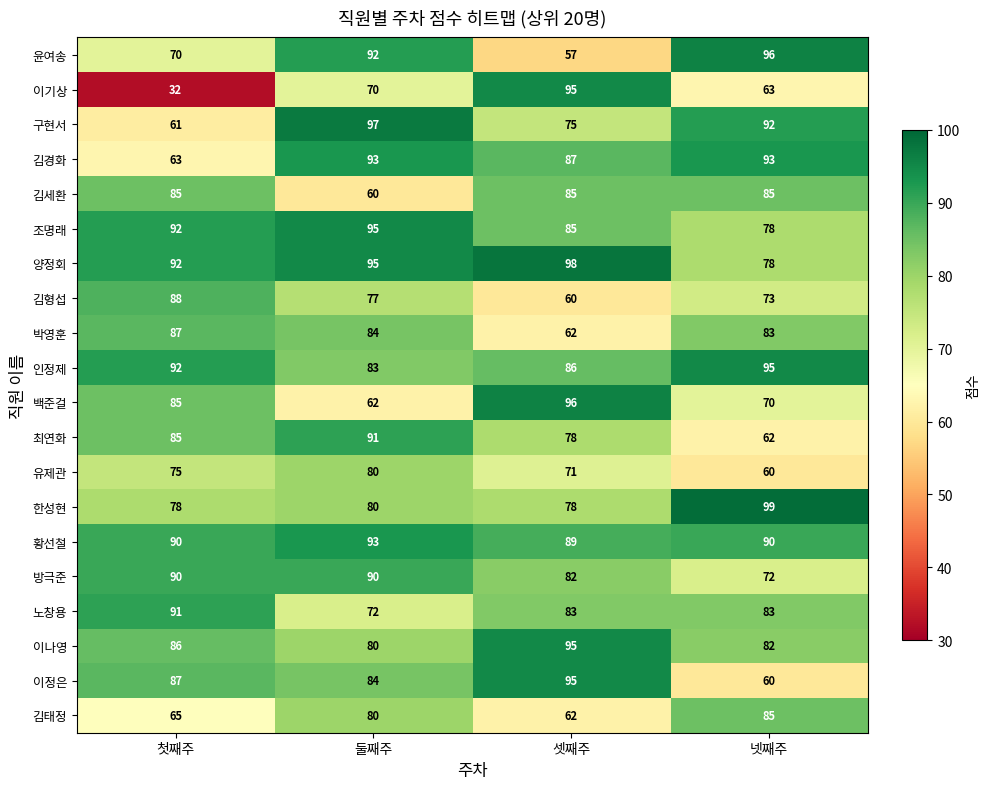

Where is 양정회 nearest to the value 88?

첫째주